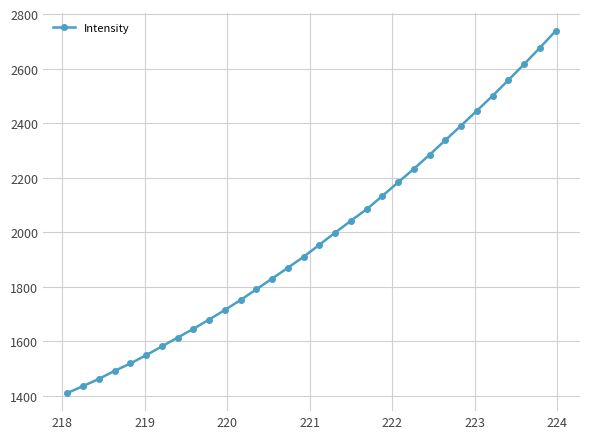

True or false: there are more than 2 points higher than both neighbors.

False